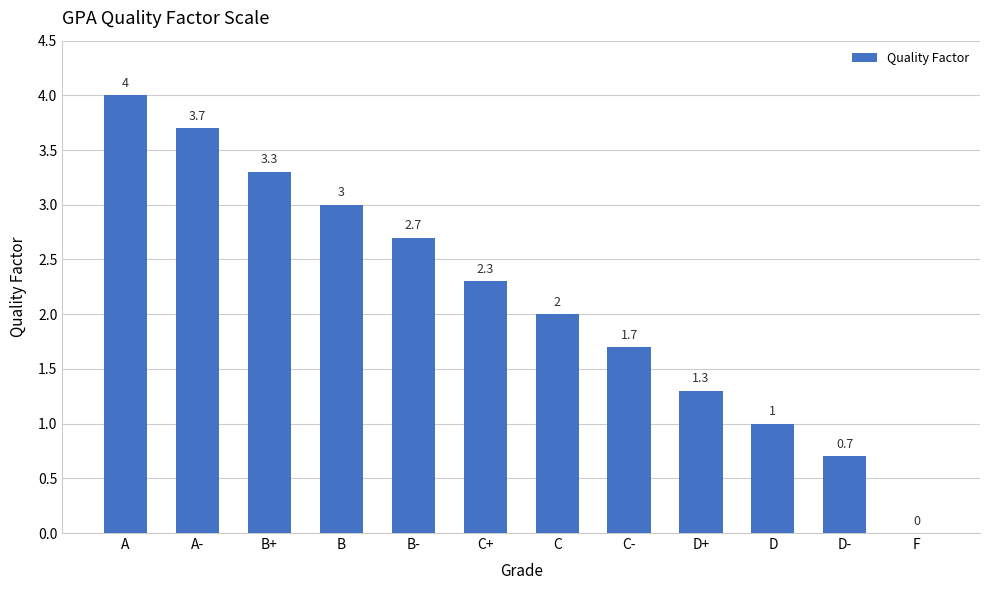

Are the bars grouped side by side (vs. stacked)?

No